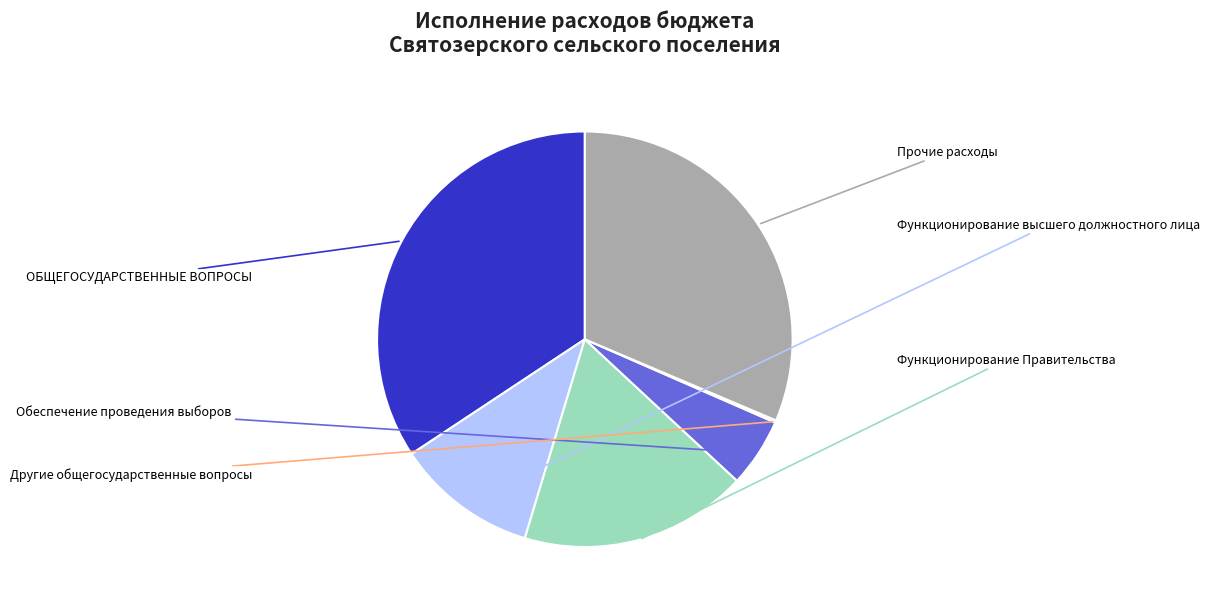

Which has a higher value, Функционирование высшего должностного лица or Другие общегосударственные вопросы?

Функционирование высшего должностного лица